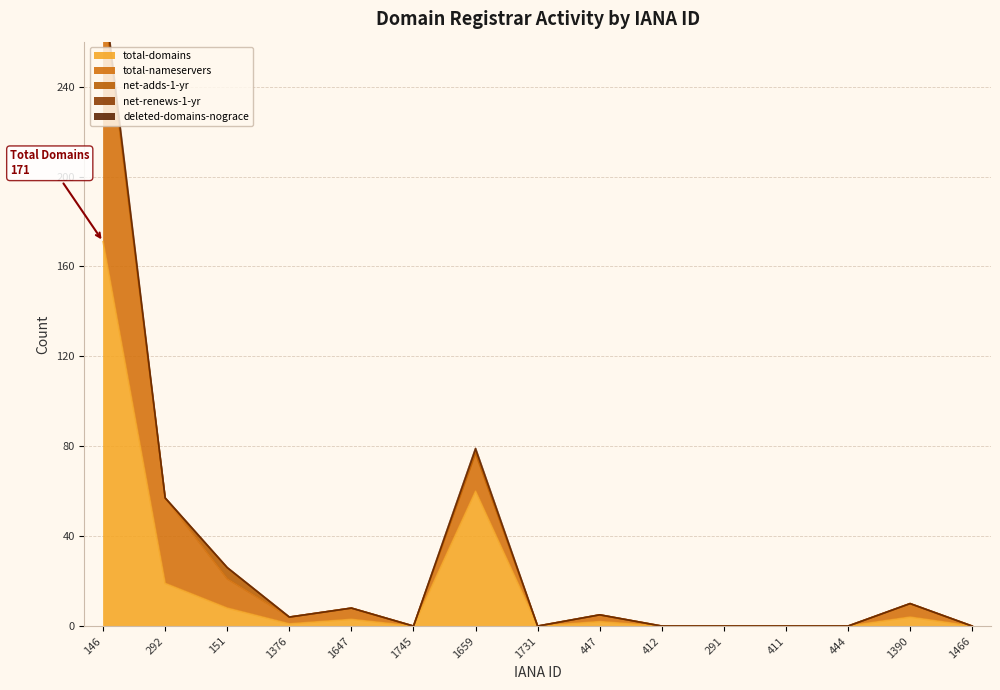

How many lines are shown in the chart?

5